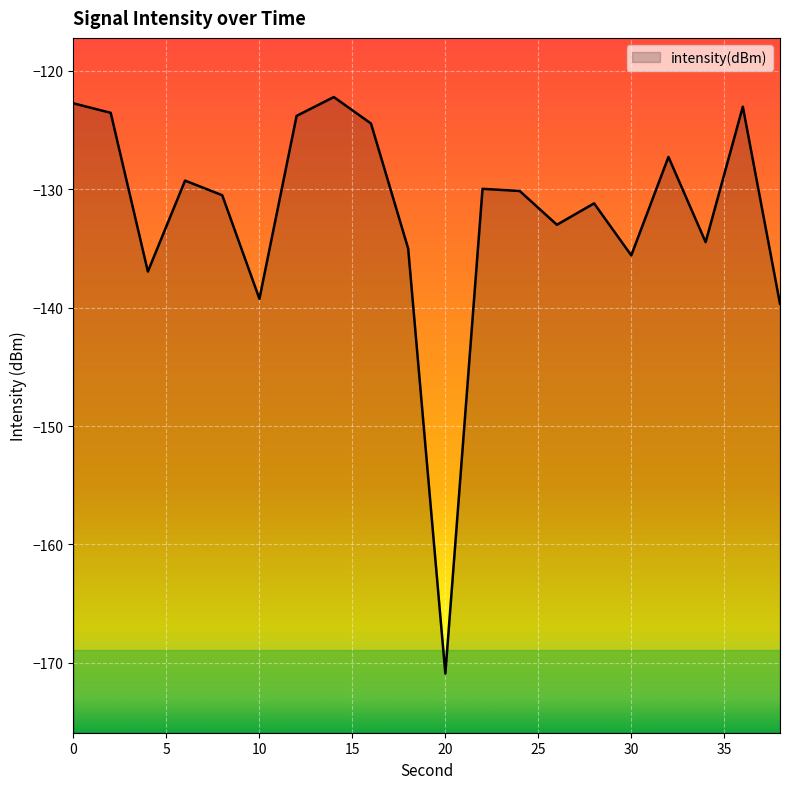

What is the smallest value displayed?

-170.9